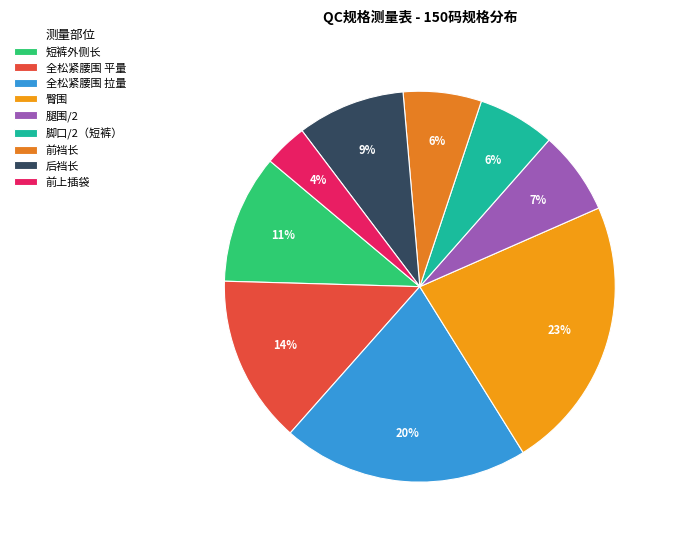

True or false: 腿围/2 accounts for 18% of the total.

False